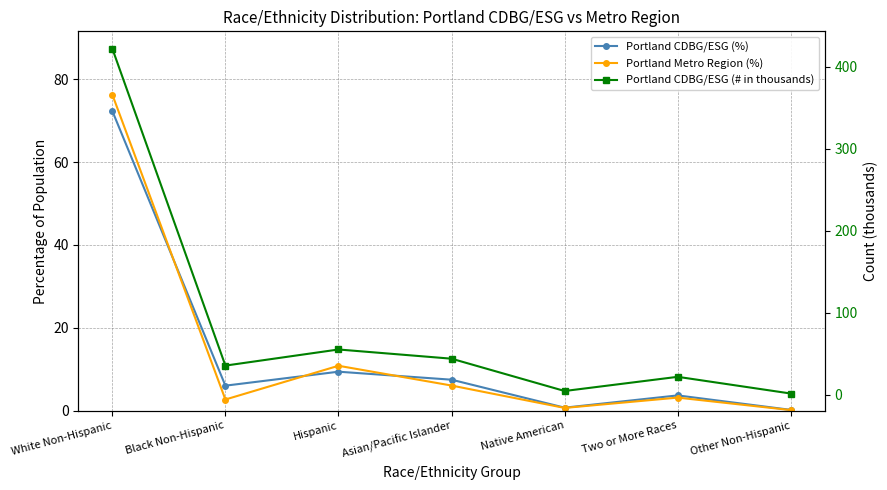

Read the Portland CDBG/ESG (# in thousands) value at Native American.

4.4